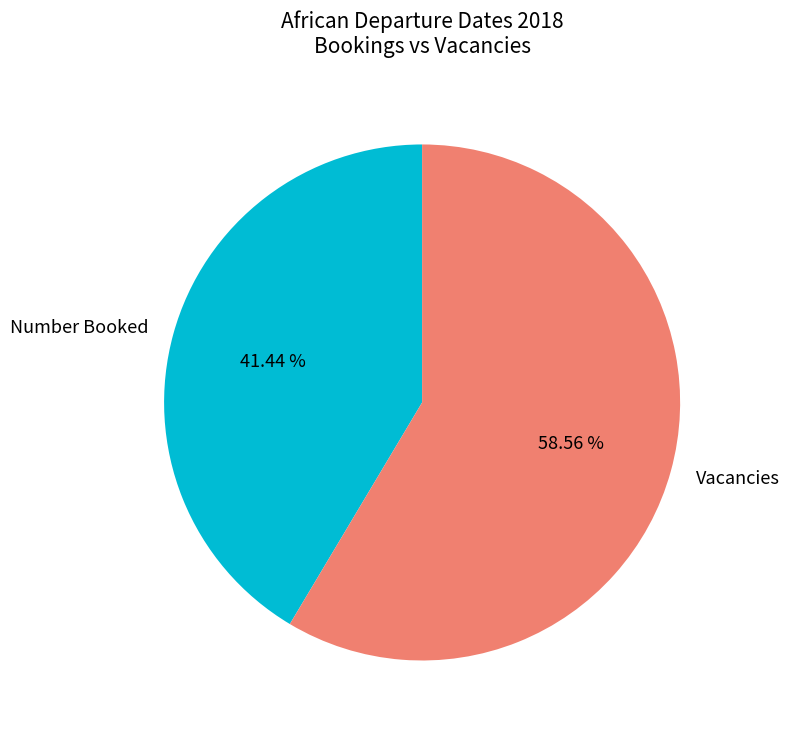

Which slice represents more than half of the pie?

Vacancies